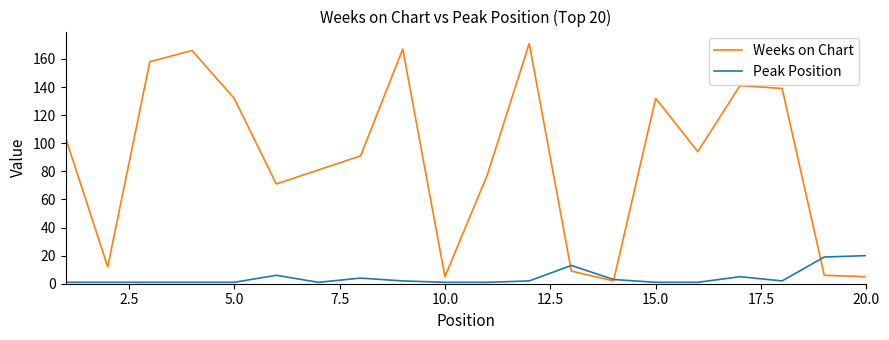

Reading left to right, extract all data points from this chart.

Weeks on Chart: 104	12	158	166	132	71	81	91	167	5	77	171	9	2	132	94	141	139	6	5
Peak Position: 1	1	1	1	1	6	1	4	2	1	1	2	13	3	1	1	5	2	19	20